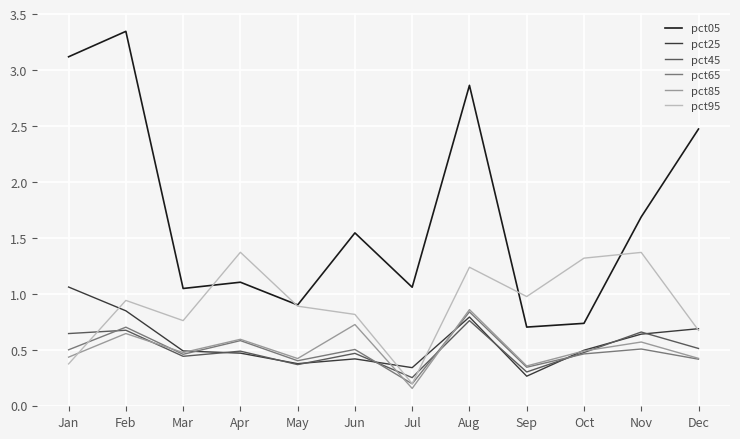

At which category does the chart reach its peak across all series?

Feb